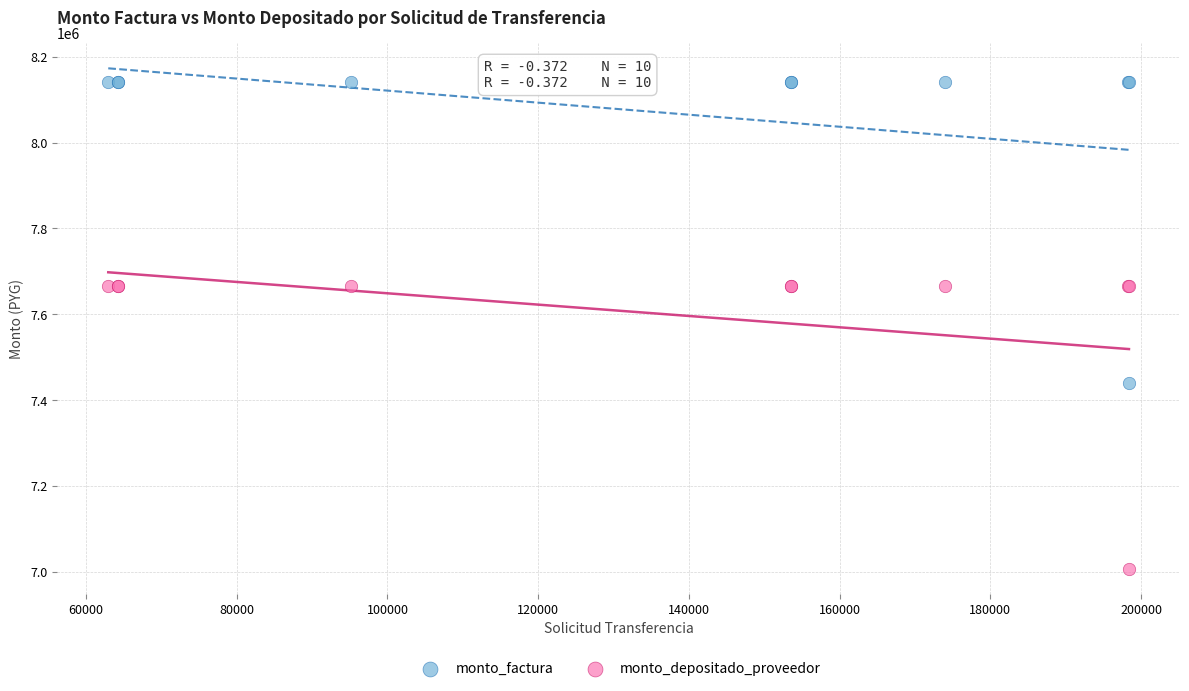

Which series has the widest spread of Y values?

monto_factura